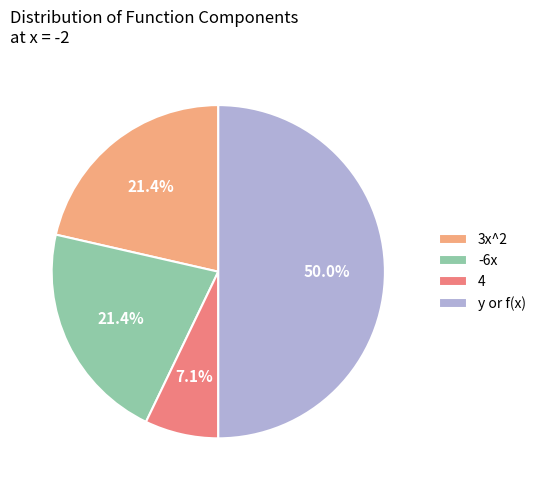

What percentage is the 4 slice, to the nearest percent?

7%